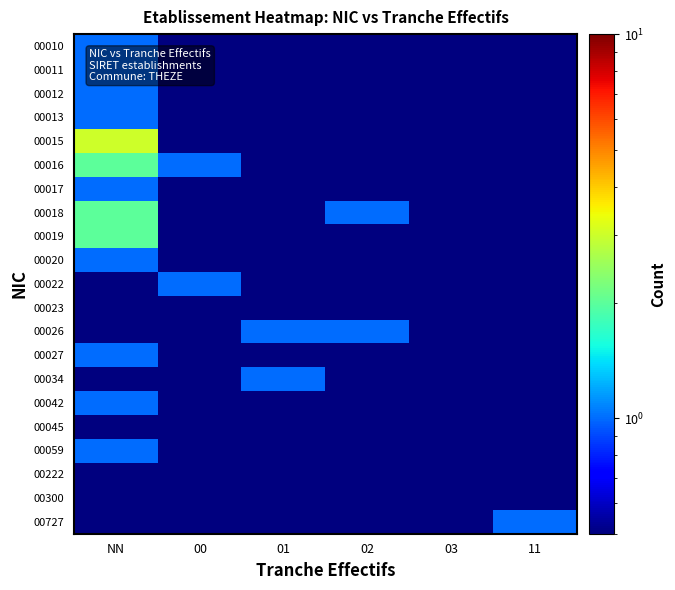

What is the total value across all series at 11?

3.0